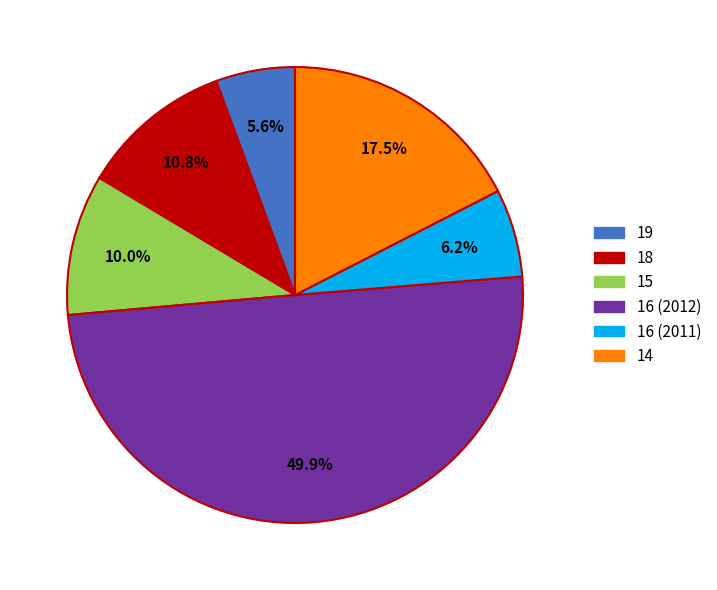

Is it true that 16 (2011) is 18% of the pie?

False